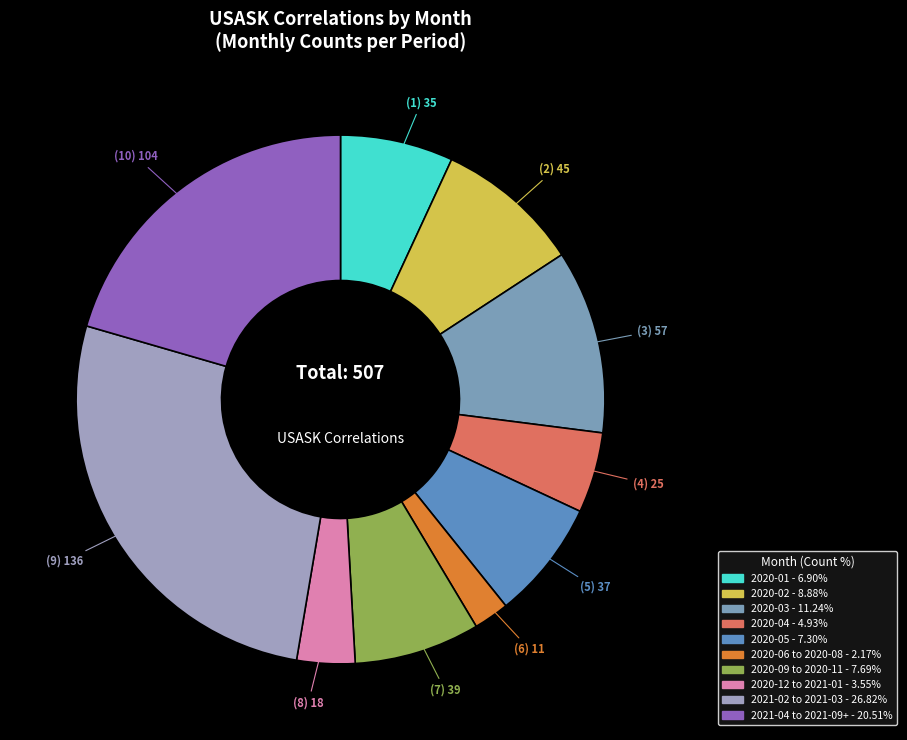

How many segments does this pie chart have?

10